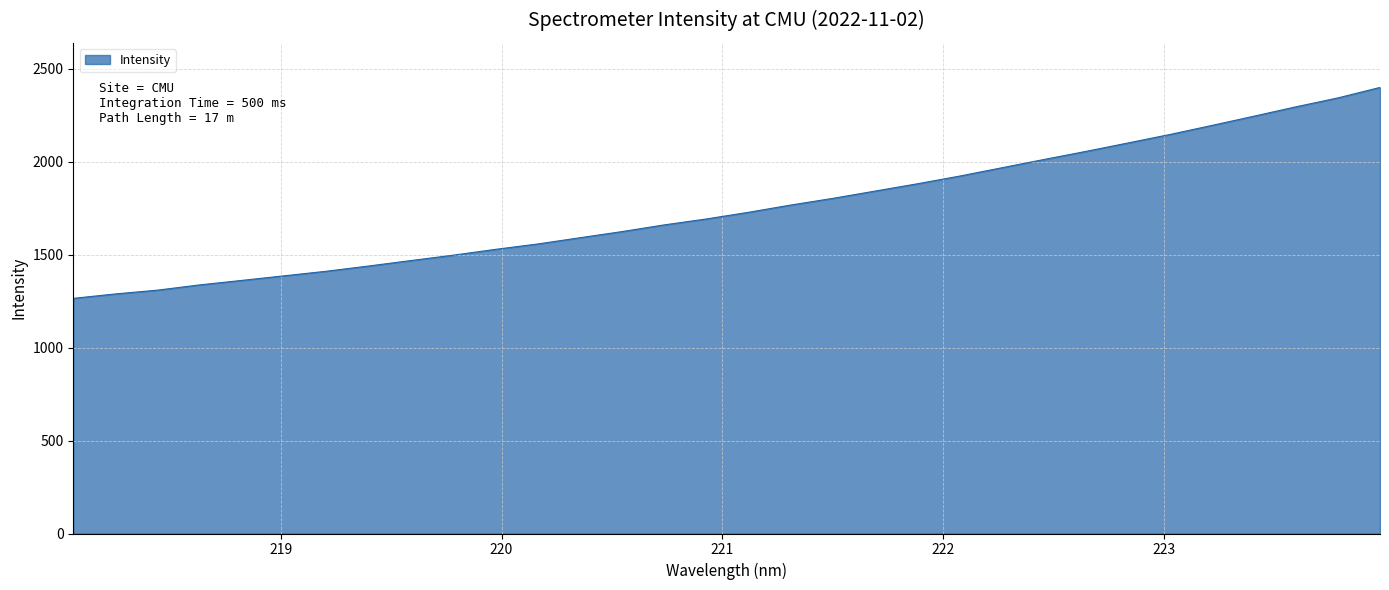

What is the difference between the maximum and minimum values?

1135.1